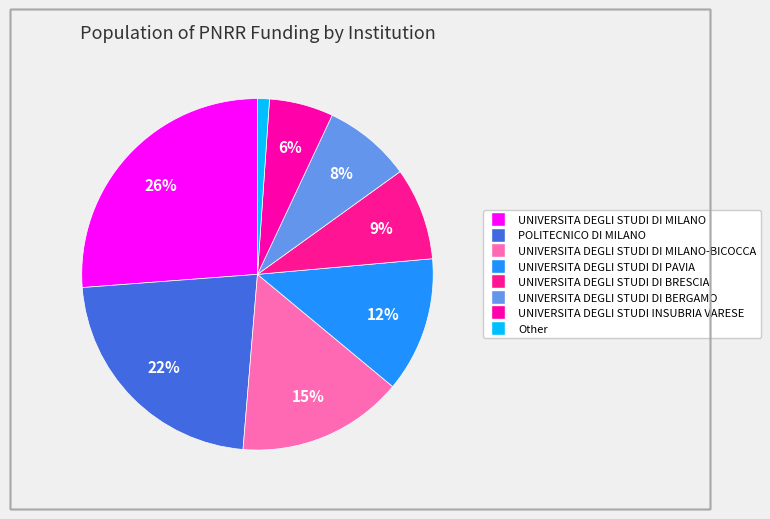

To the nearest percent, what is the difference between the UNIVERSITA DEGLI STUDI DI MILANO and UNIVERSITA DEGLI STUDI DI MILANO-BICOCCA slice percentages?

11%